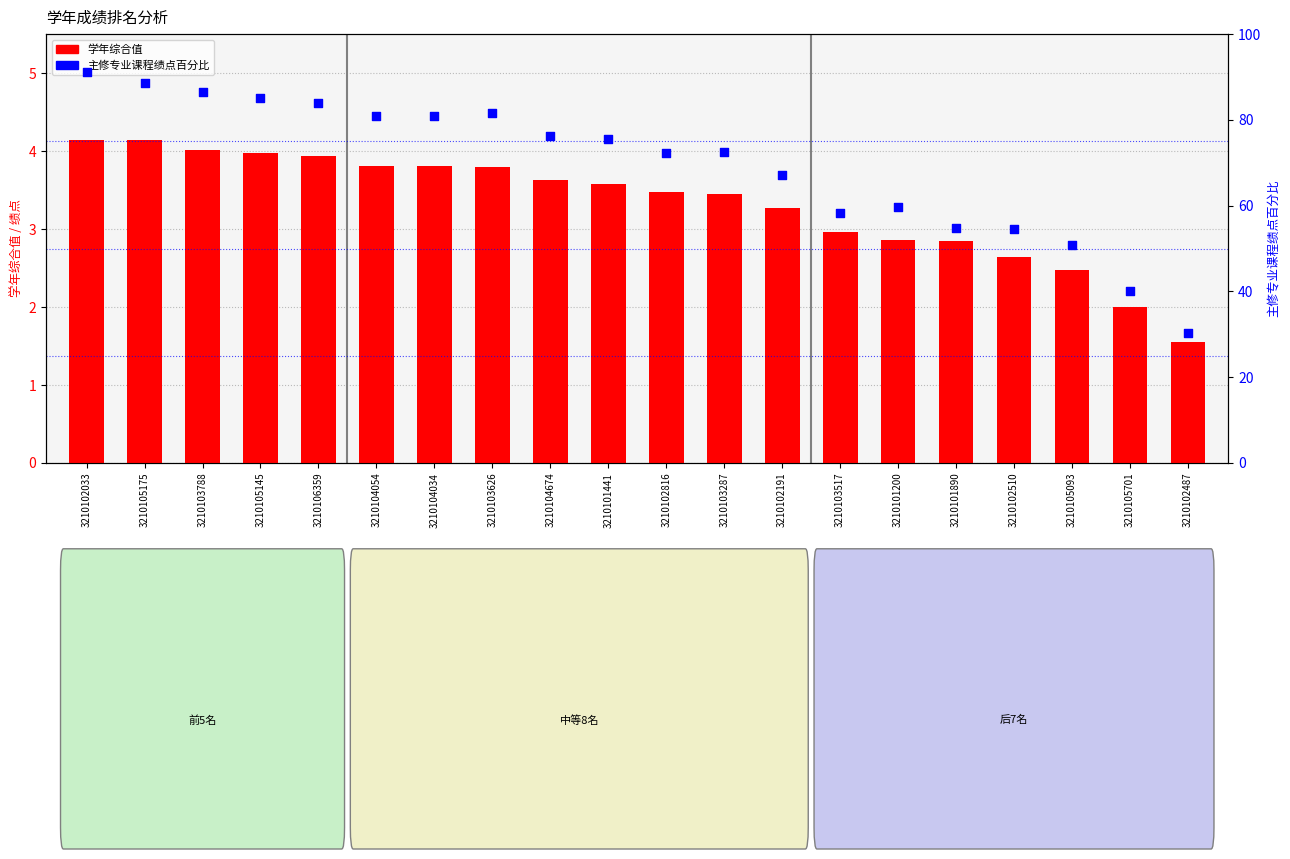

Which series has the widest spread of Y values?

主修专业课程学年平均绩点